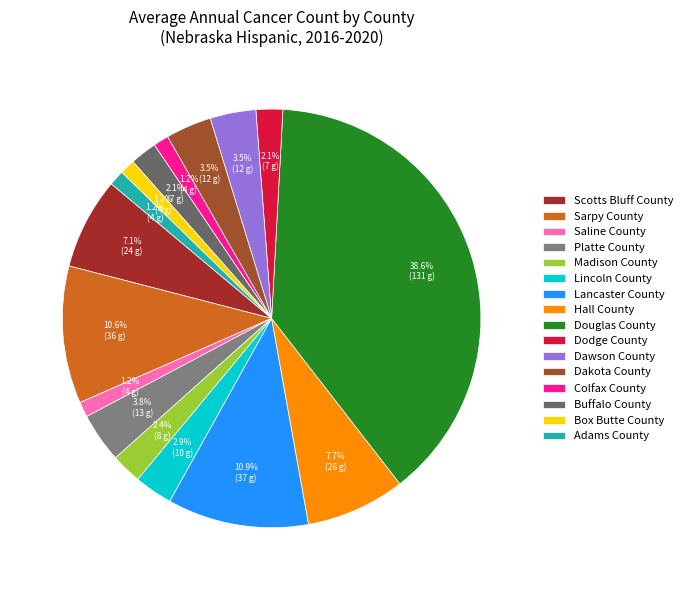

Does any single category account for the majority?

No